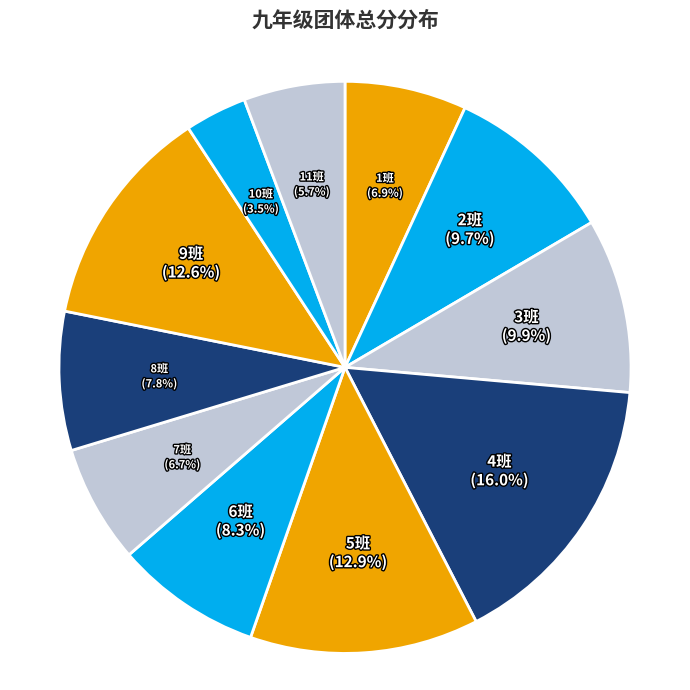

What is the largest slice in the pie chart?

4班